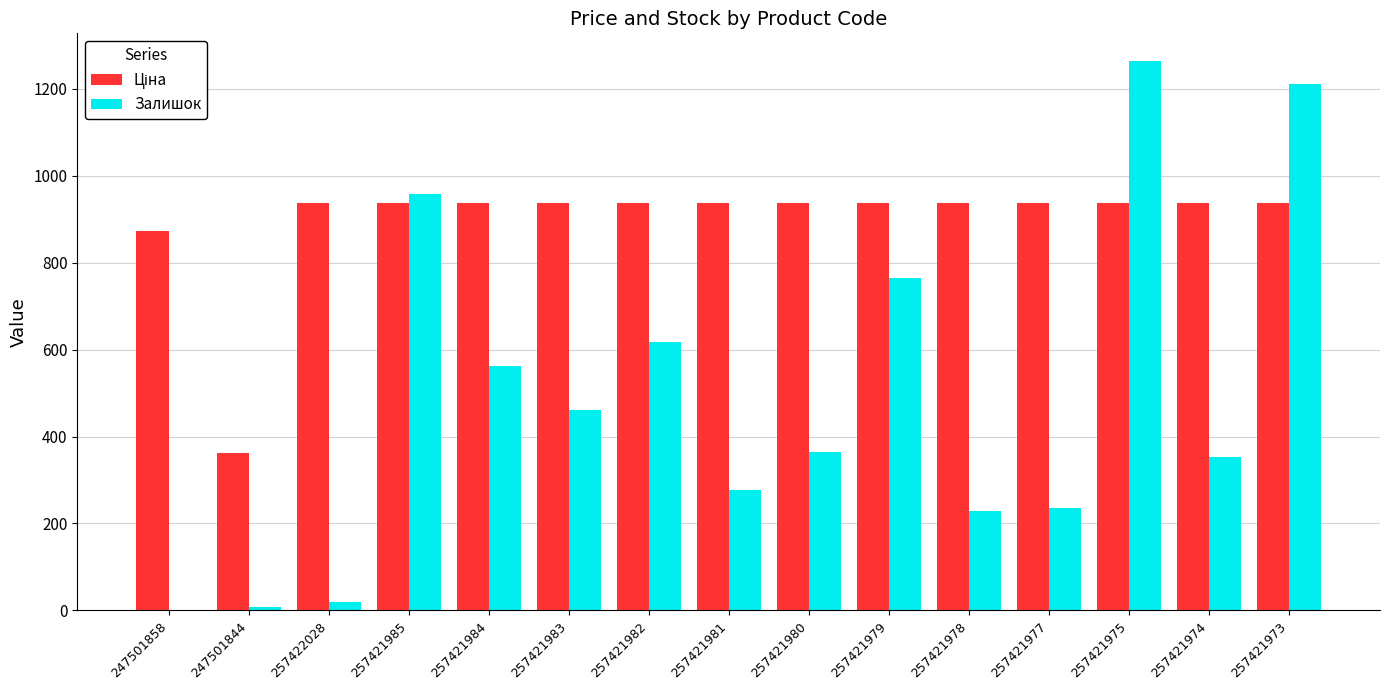

Which series changed the most between 247501858 and 257421980?

Залишок